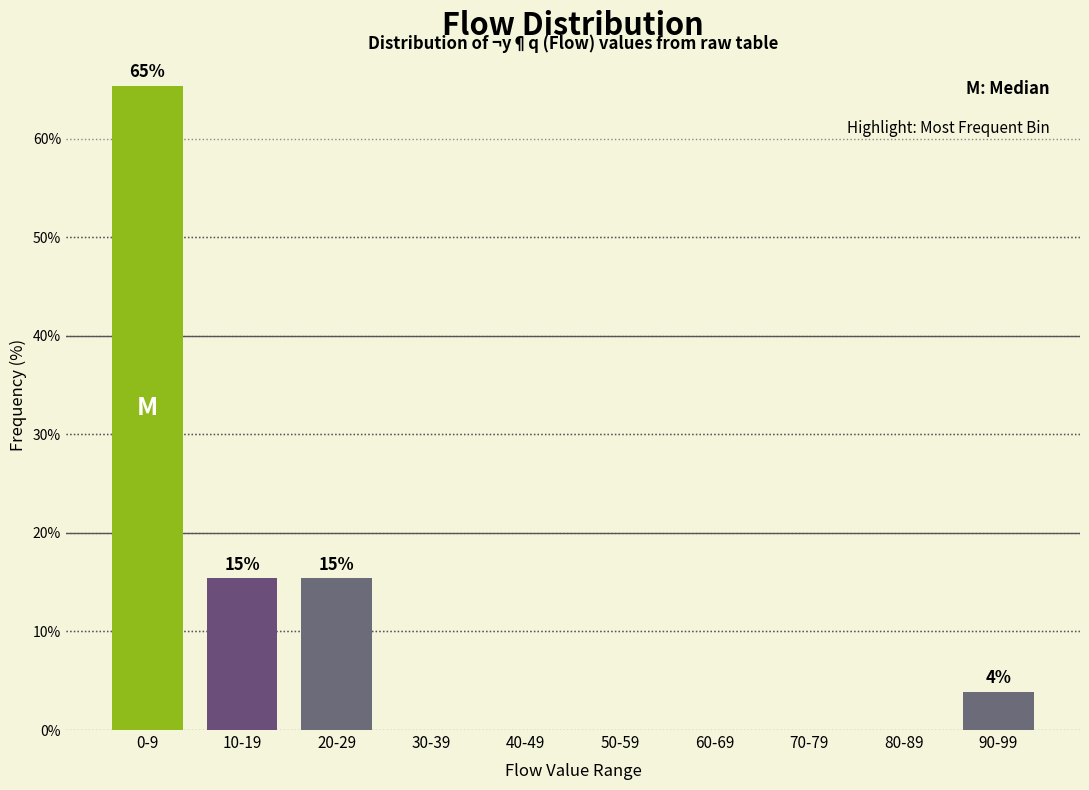

Reading left to right, extract all data points from this chart.

0-9=65.4	10-19=15.4	20-29=15.4	30-39=0.0	40-49=0.0	50-59=0.0	60-69=0.0	70-79=0.0	80-89=0.0	90-99=3.8